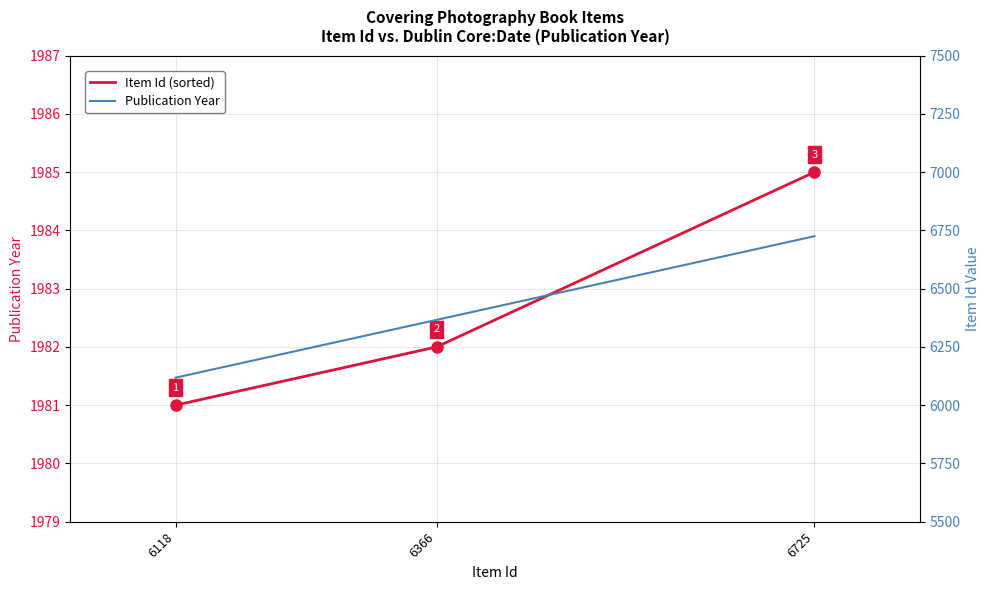

How many lines are shown in the chart?

2